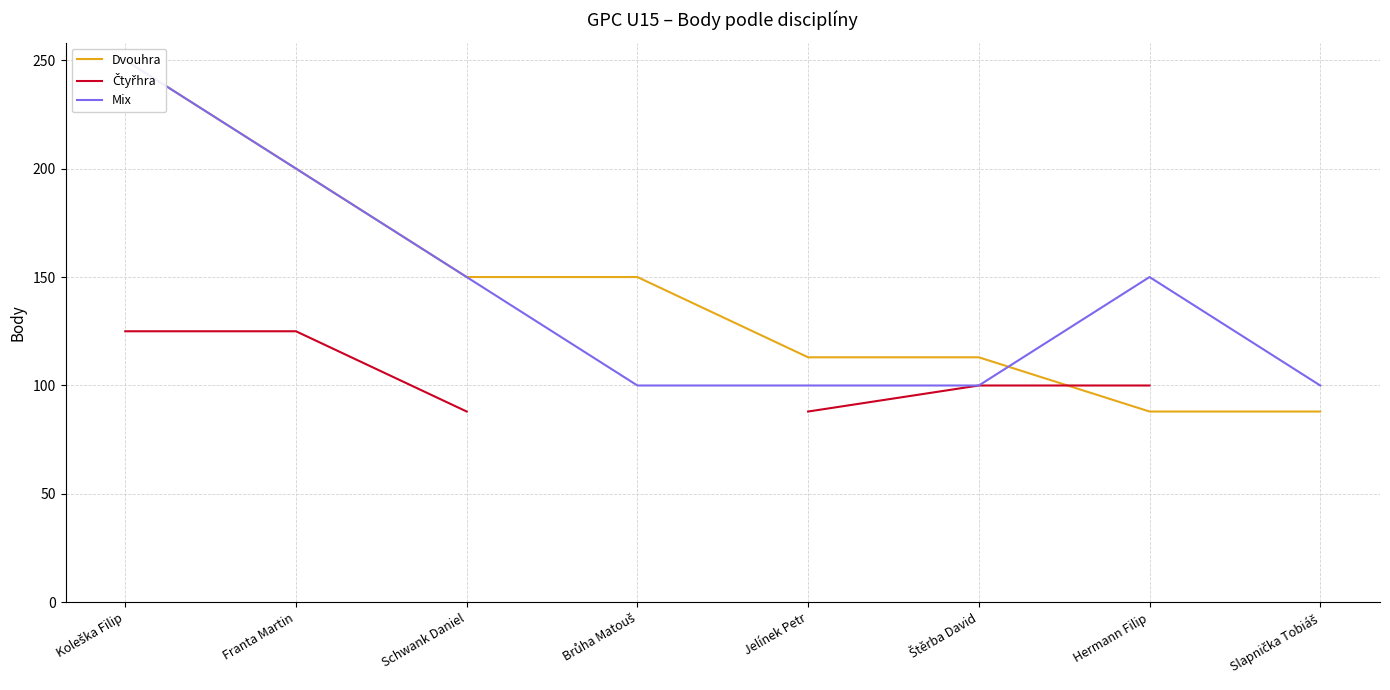

After their last crossing, which series has the higher values: Čtyřhra or Dvouhra?

Čtyřhra